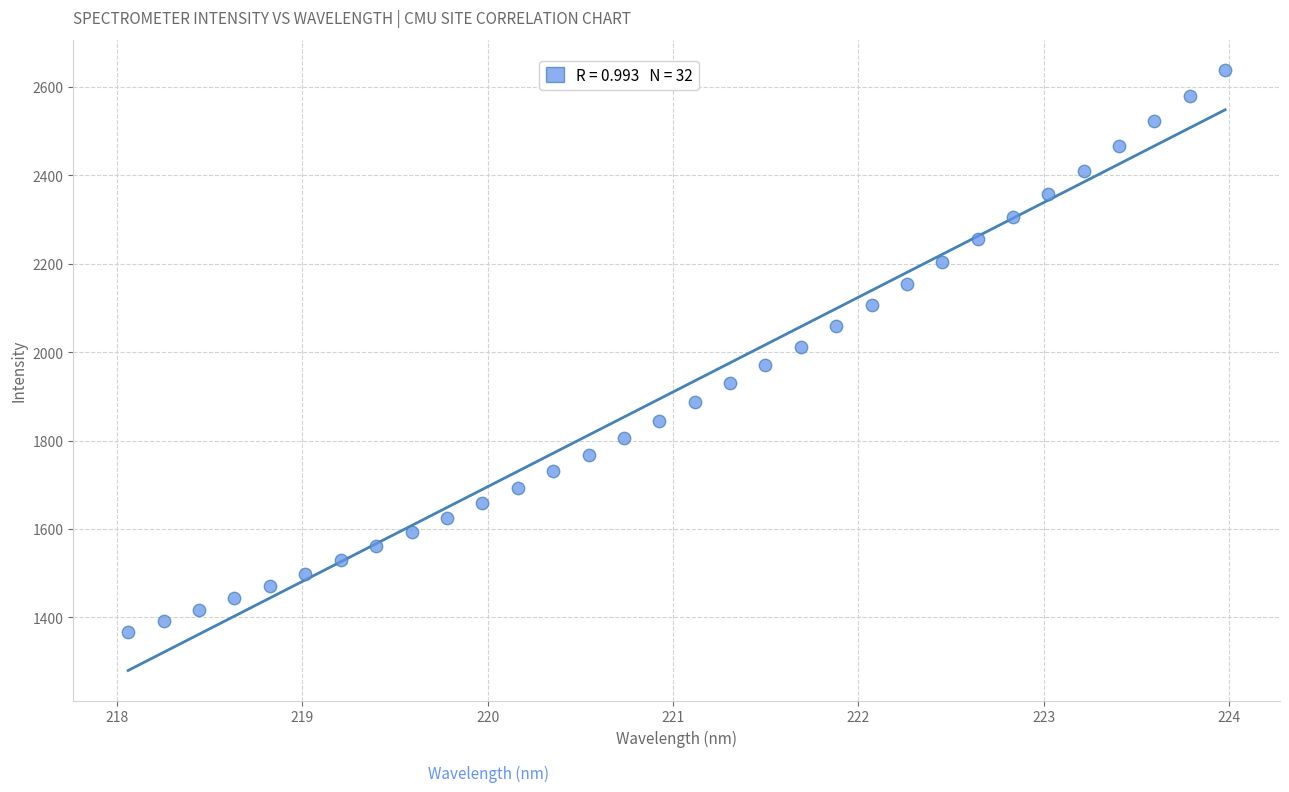

What is the range of X values (max minus min)?

5.9